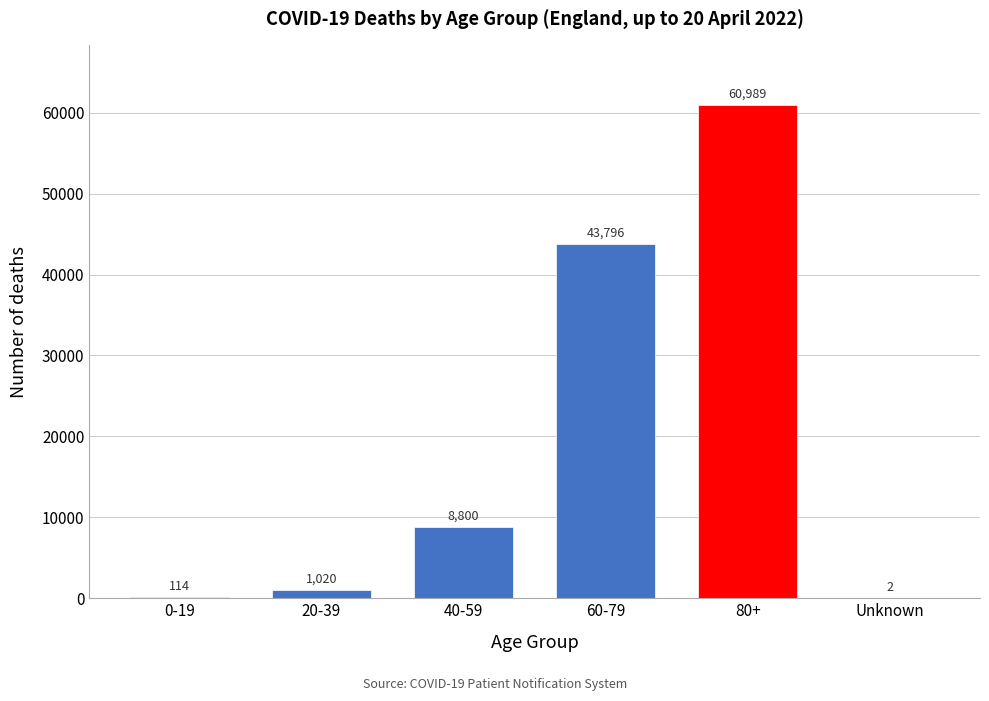

Reading left to right, transcribe all the data shown in this chart.

0-19=114	20-39=1020	40-59=8800	60-79=43796	80+=60989	Unknown=2